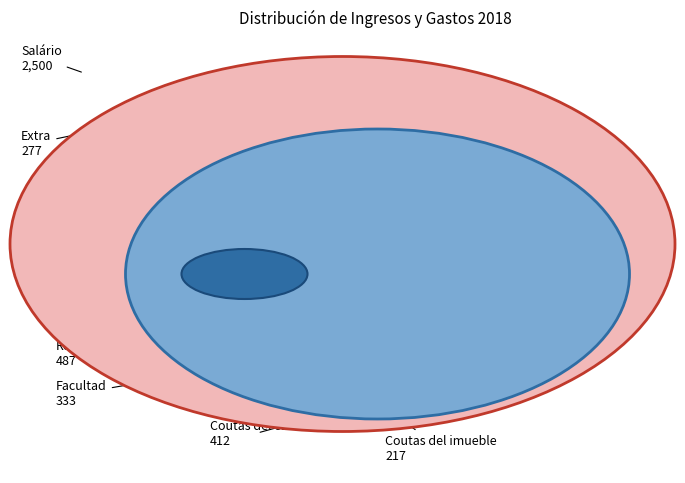

Approximately how many times larger is the value at Salário compared to Facultad?

7.5